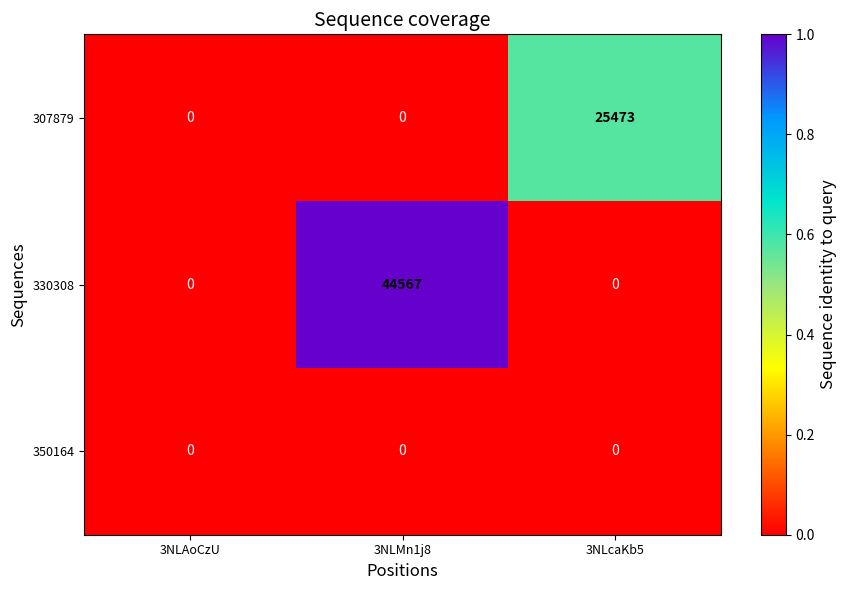

Rank the series by their maximum value, from highest to lowest.

330308, 307879, 350164